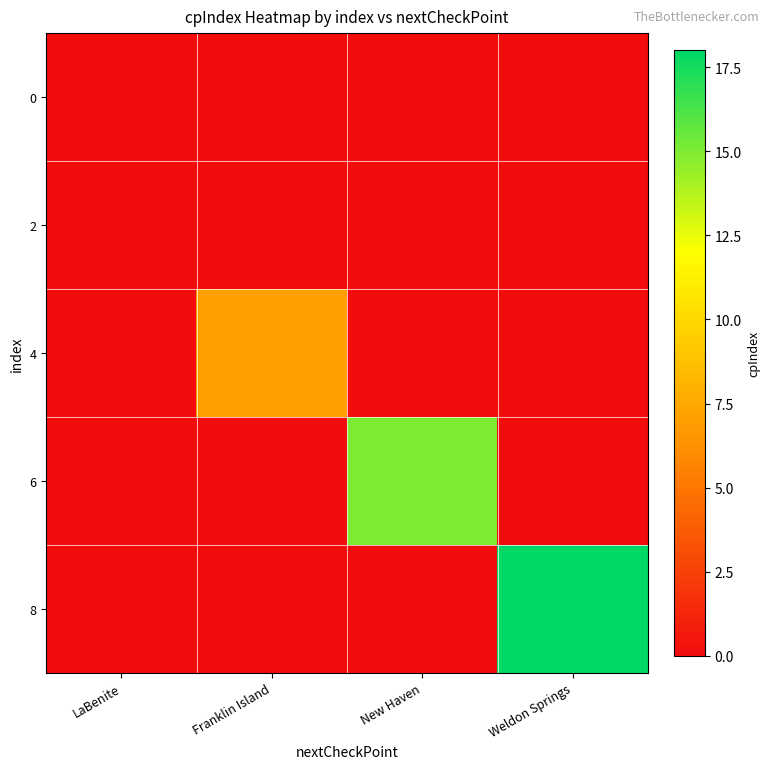

At how many categories does at least one series exceed 9?

2